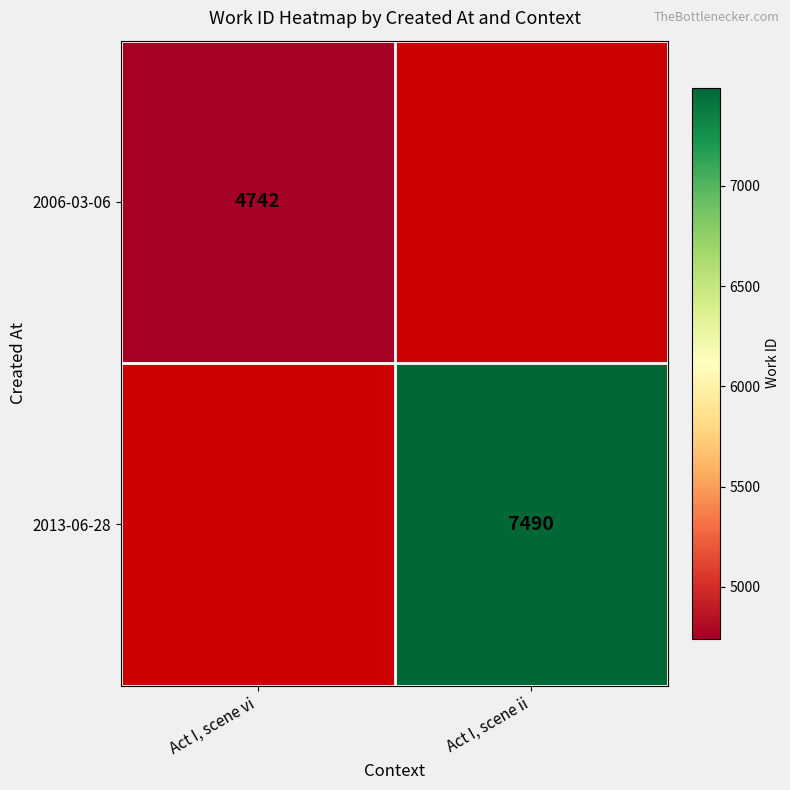

Is it true that 2006-03-06 equals 4742 at Act I, scene vi?

True